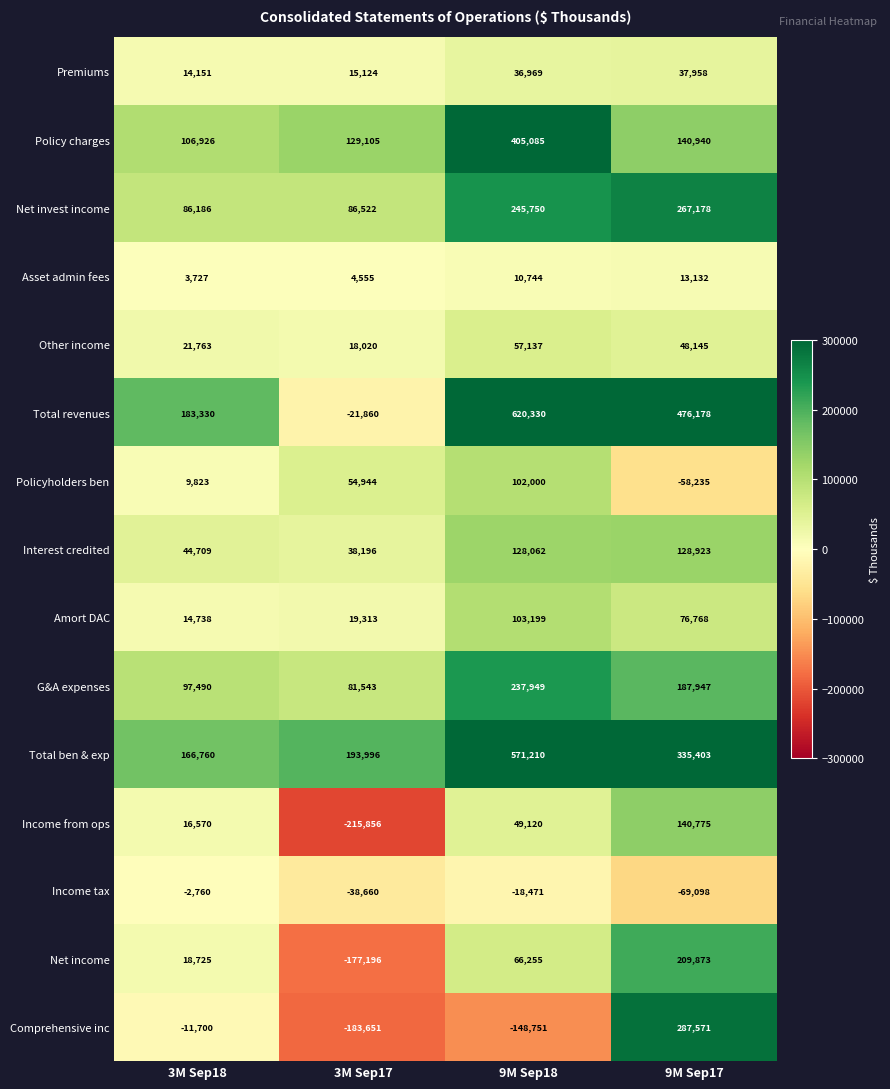

At how many categories does at least one series exceed 160982?

4